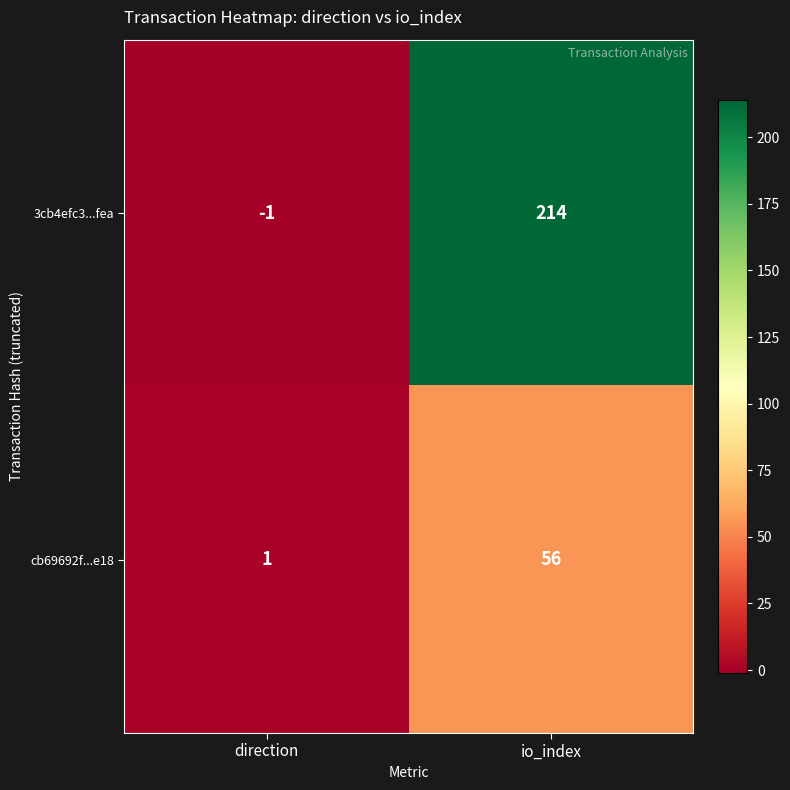

Where is cb69692f...e18 nearest to the value 28?

direction